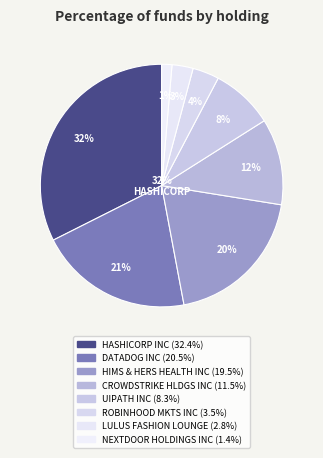

Does HASHICORP INC account for over 50% of the chart?

No